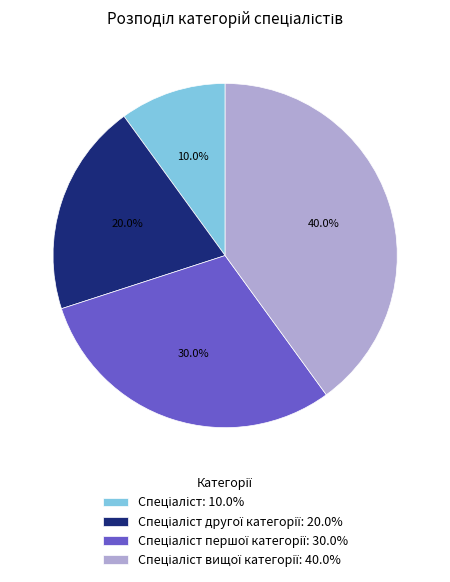

Is there any slice that represents more than half of the pie?

No